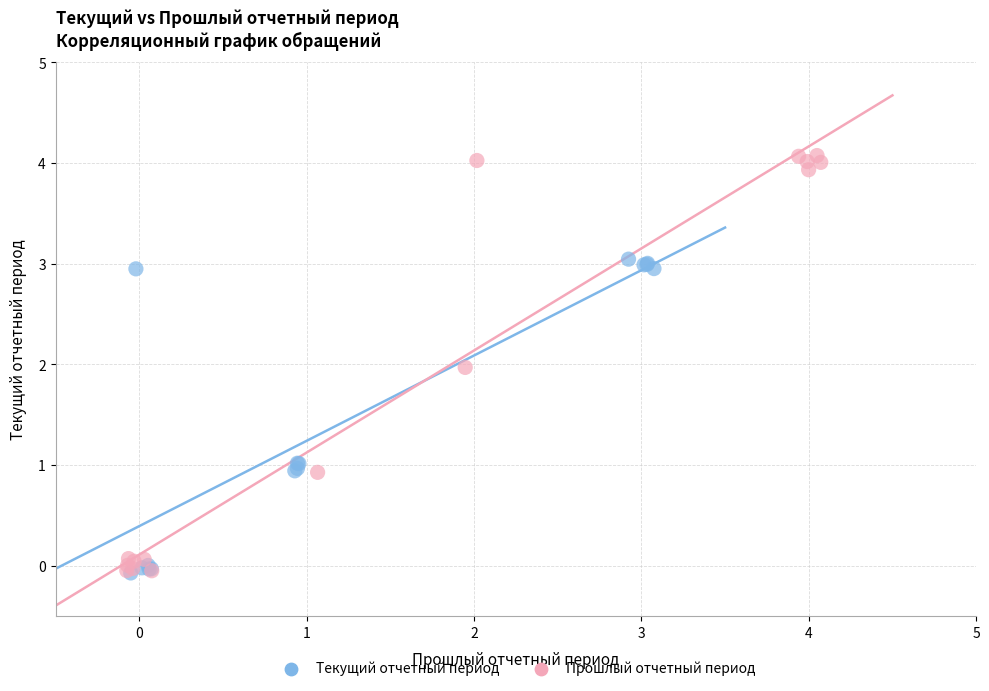

Which series reaches the maximum Y coordinate?

Прошлый отчетный период